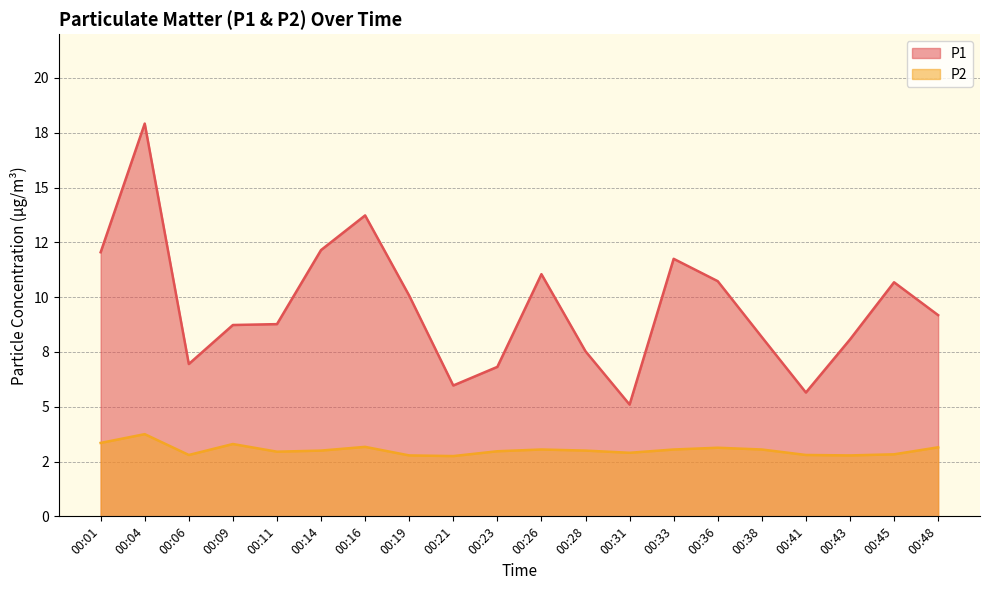

What is the smallest value displayed?

2.8